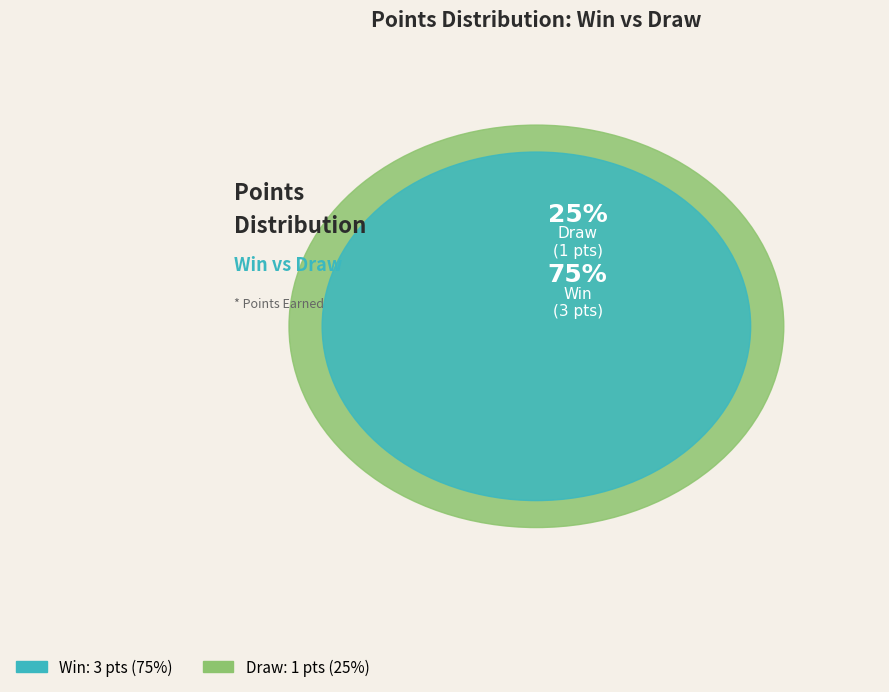

What is the change in value from Win to Draw?

-2